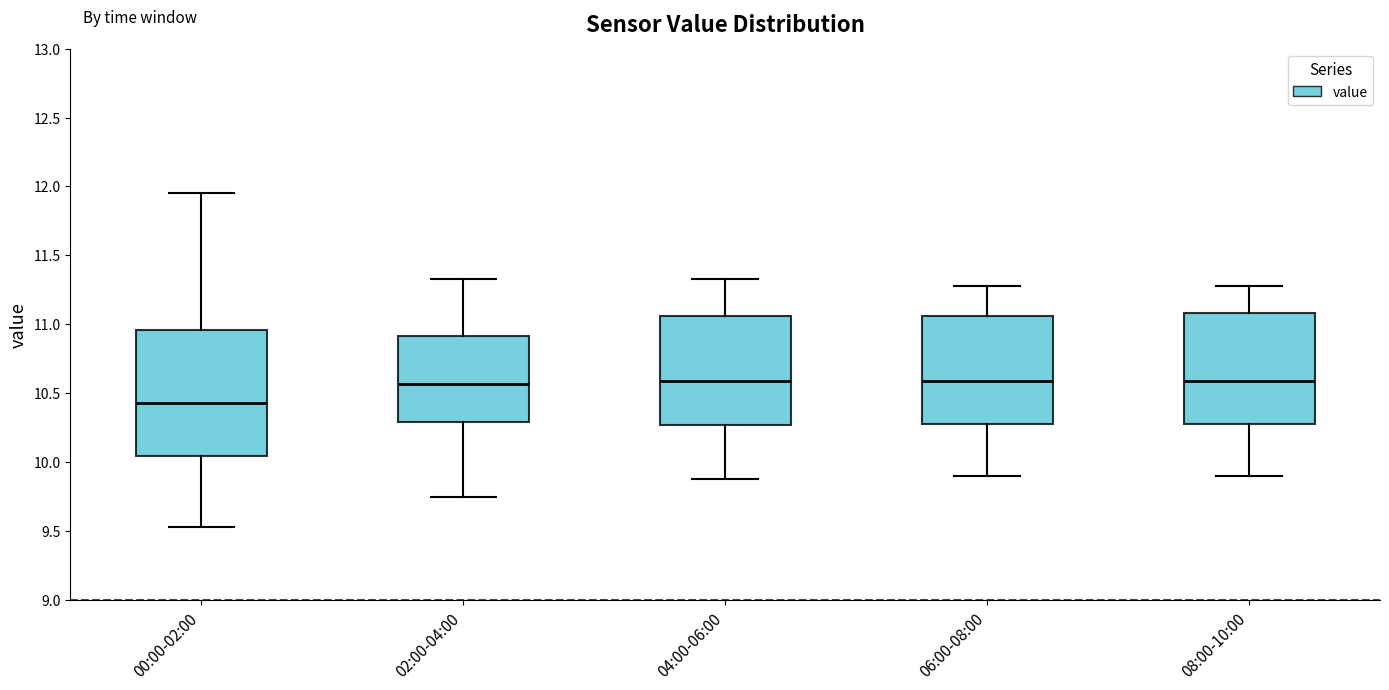

Reading left to right, read every box against the y-axis: the position of its median line, the range the box covers, and the ends of its whiskers. The values are not printed on the chart, so give them approximately, as read against the axis.

00:00-02:00: median 10.45, box 10.05 to 10.95, whiskers 9.55 to 11.95
02:00-04:00: median 10.55, box 10.30 to 10.90, whiskers 9.75 to 11.35
04:00-06:00: median 10.60, box 10.25 to 11.05, whiskers 9.90 to 11.35
06:00-08:00: median 10.60, box 10.30 to 11.05, whiskers 9.90 to 11.30
08:00-10:00: median 10.60, box 10.30 to 11.10, whiskers 9.90 to 11.30